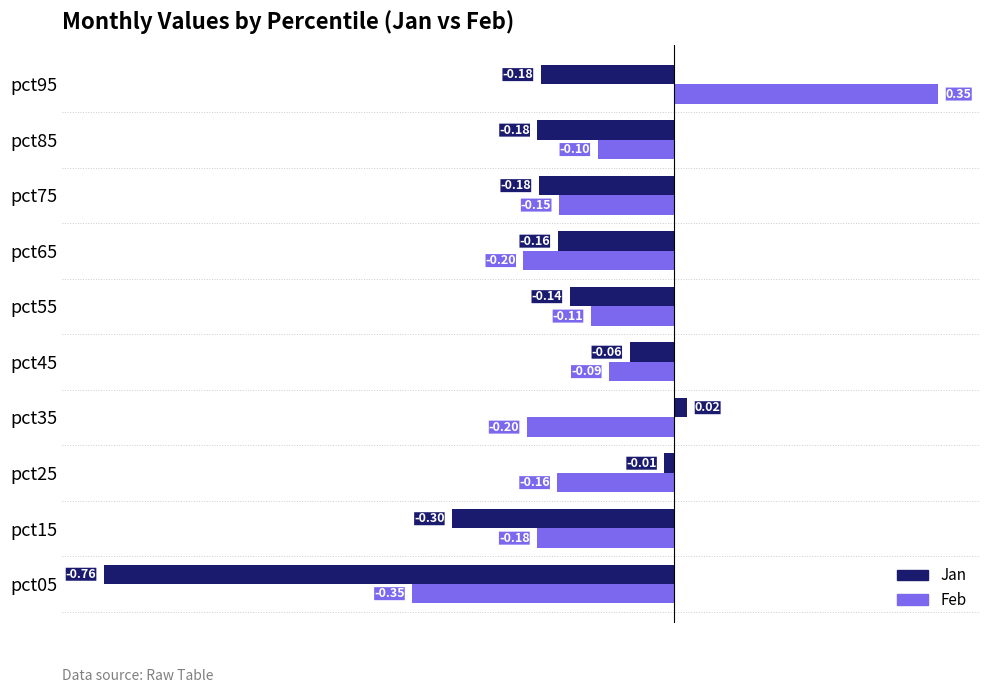

How many data points in Feb are above 0?

1